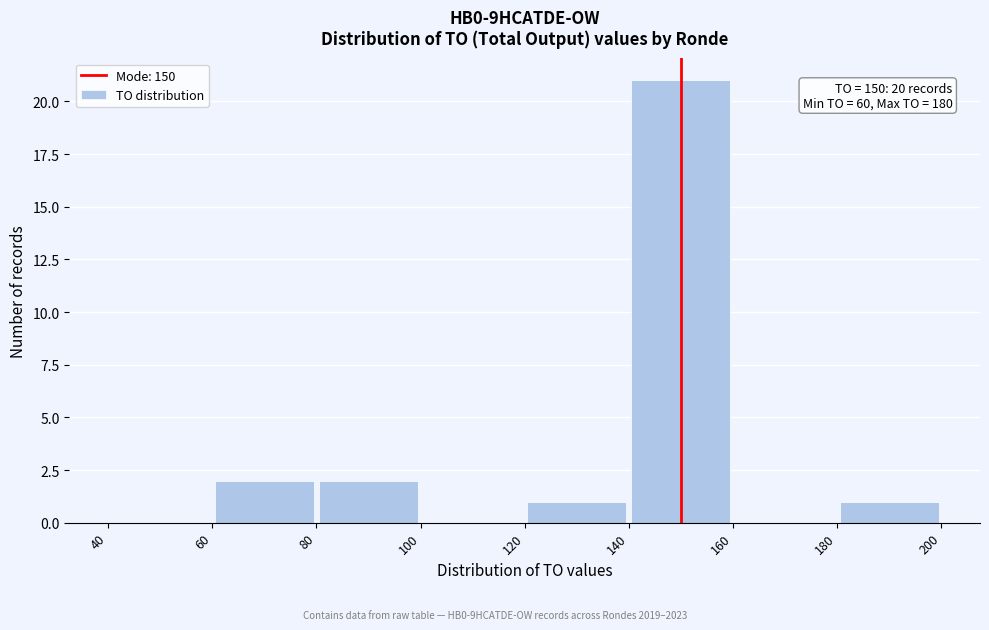

Over which range of the x-axis is the bar tallest?

140 to 160